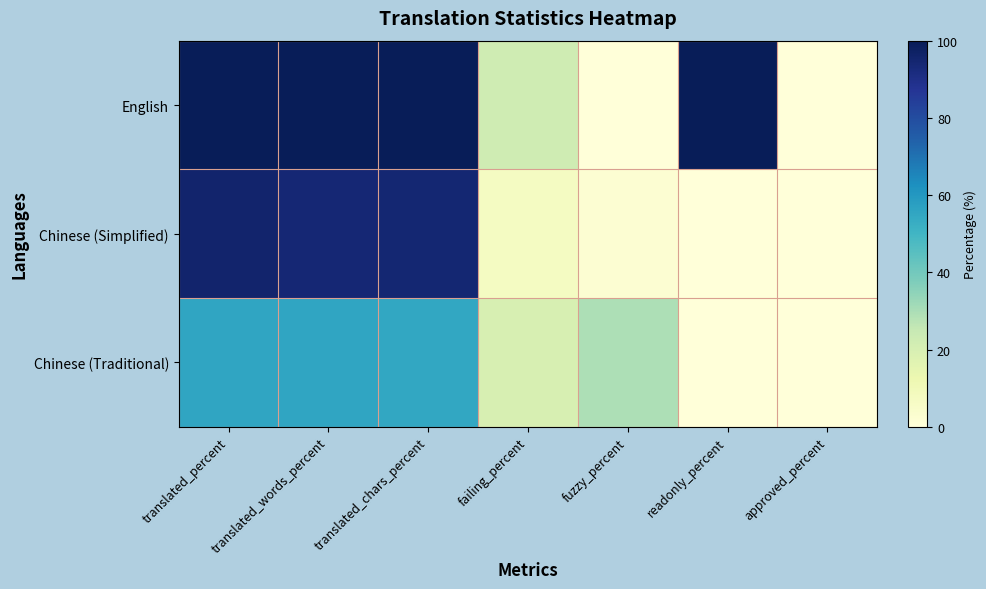

Rank the series at translated_words_percent from lowest to highest value.

Chinese (Traditional), Chinese (Simplified), English